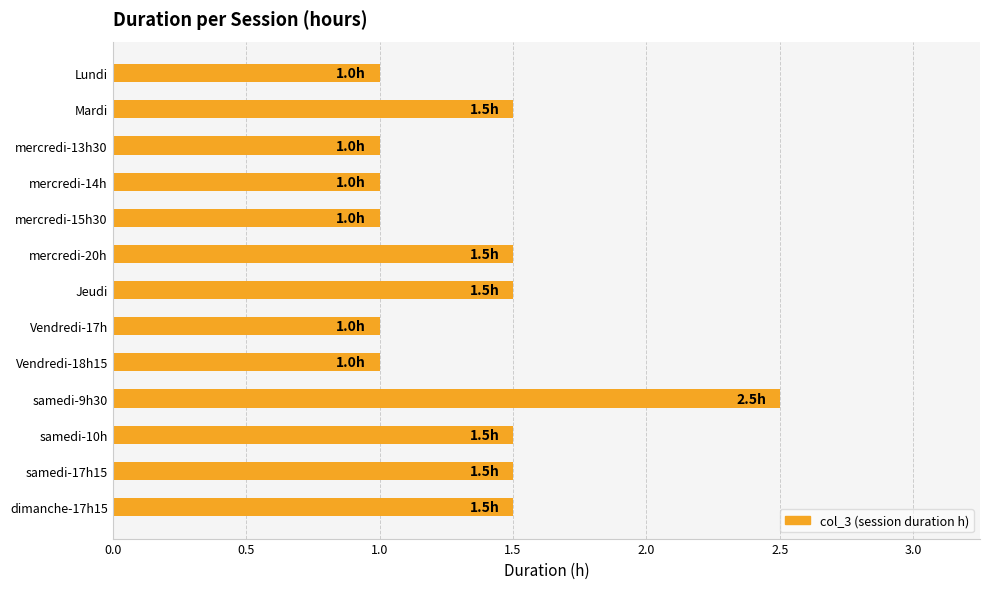

Reading bottom to top, extract all data points from this chart.

1.5	1.5	1.5	2.5	1.0	1.0	1.5	1.5	1.0	1.0	1.0	1.5	1.0